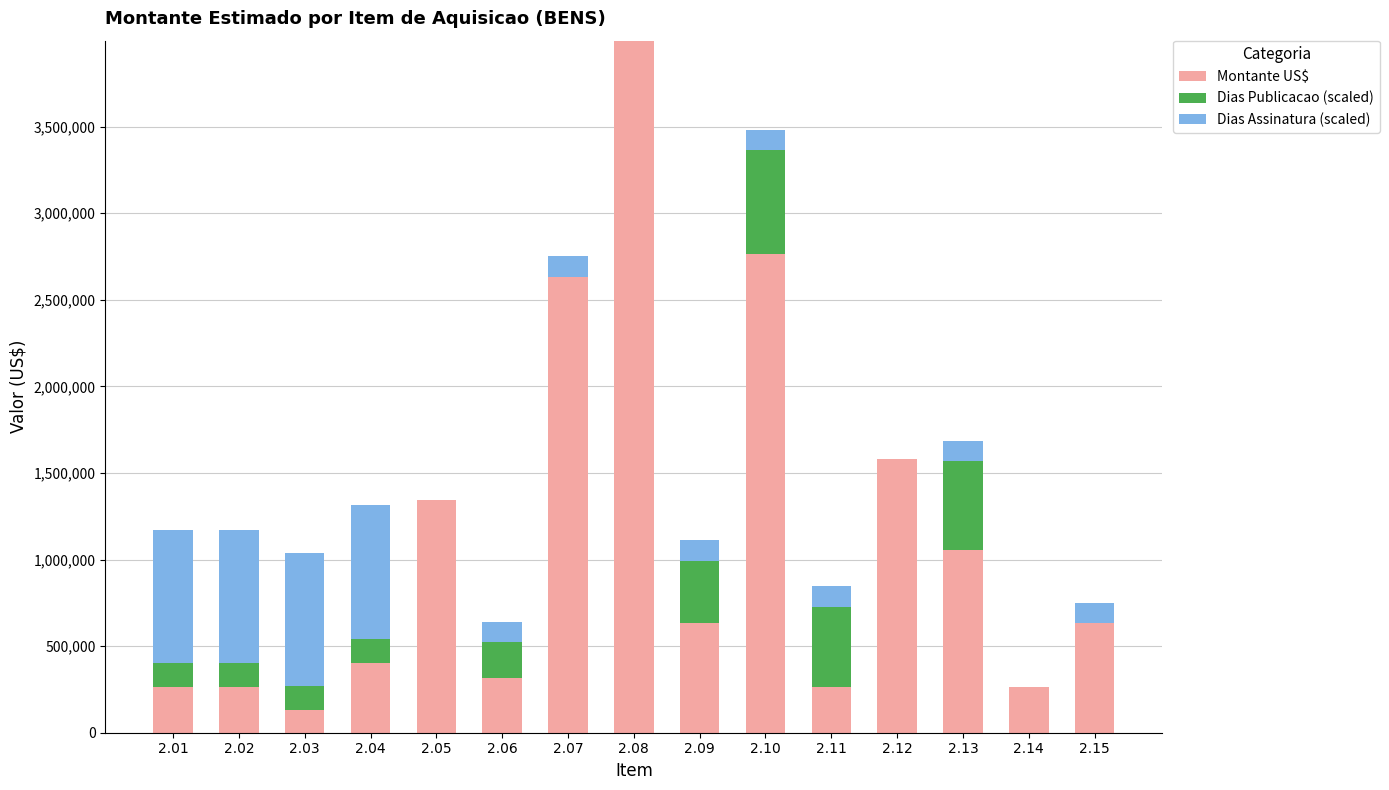

What is the maximum value for Montante US$?

3996841.7